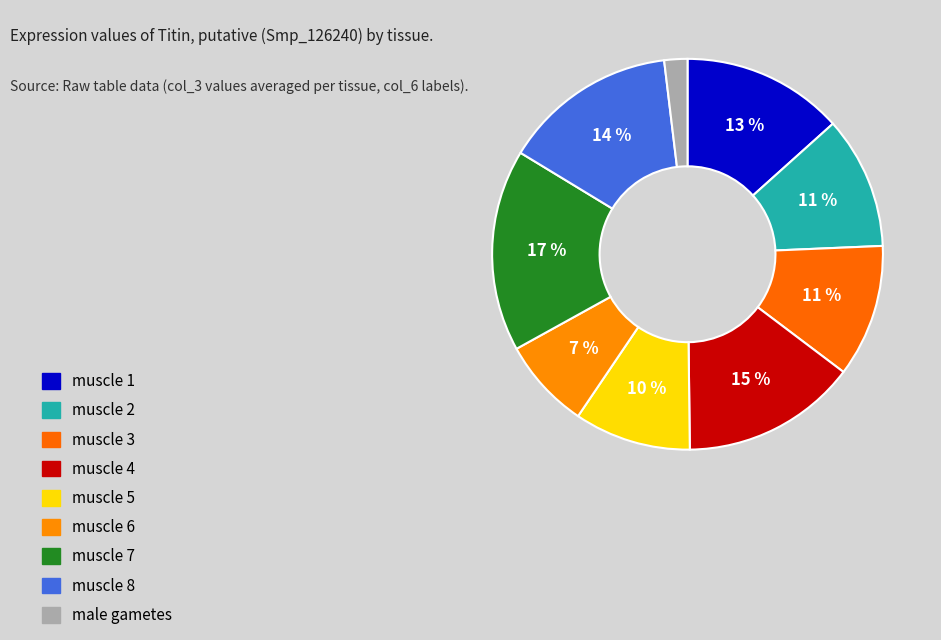

Count the number of slices in the pie.

9